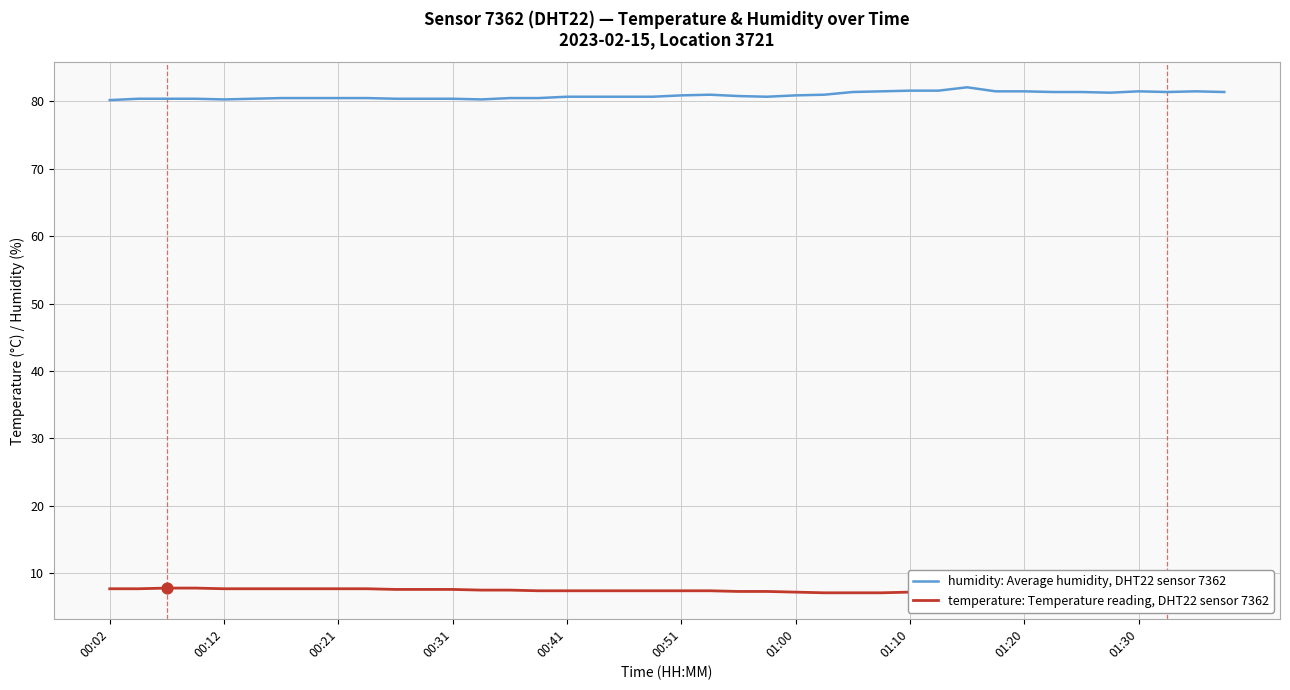

Which series has the widest spread of Y values?

humidity: Average humidity, DHT22 sensor 7362